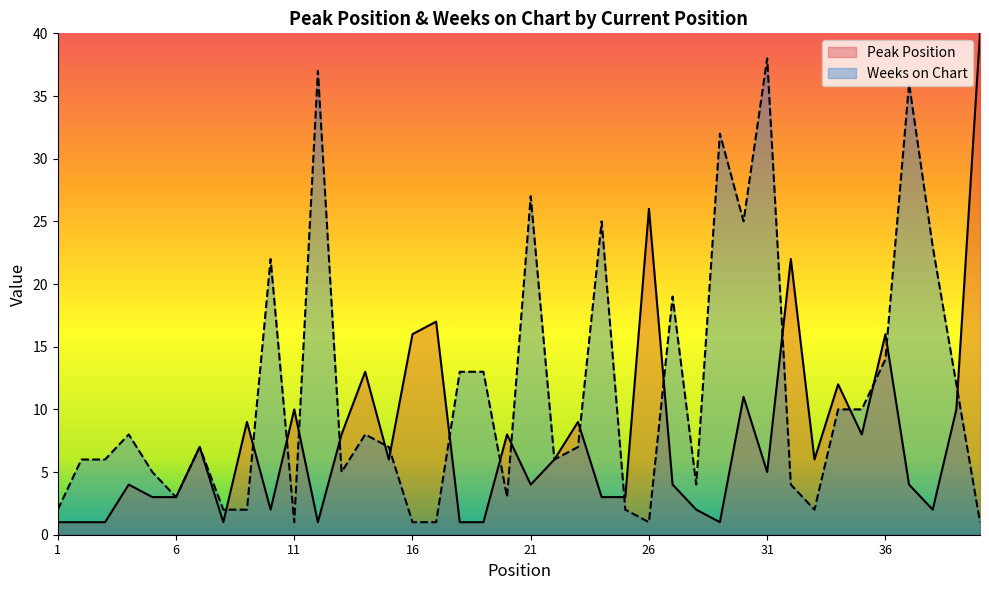

Reading left to right, transcribe all the data shown in this chart.

Peak Position: 1	1	1	4	3	3	7	1	9	2	10	1	8	13	6	16	17	1	1	8	4	6	9	3	3	26	4	2	1	11	5	22	6	12	8	16	4	2	10	40
Weeks on Chart: 2	6	6	8	5	3	7	2	2	22	1	37	5	8	7	1	1	13	13	3	27	6	7	25	2	1	19	4	32	25	38	4	2	10	10	14	36	23	12	1